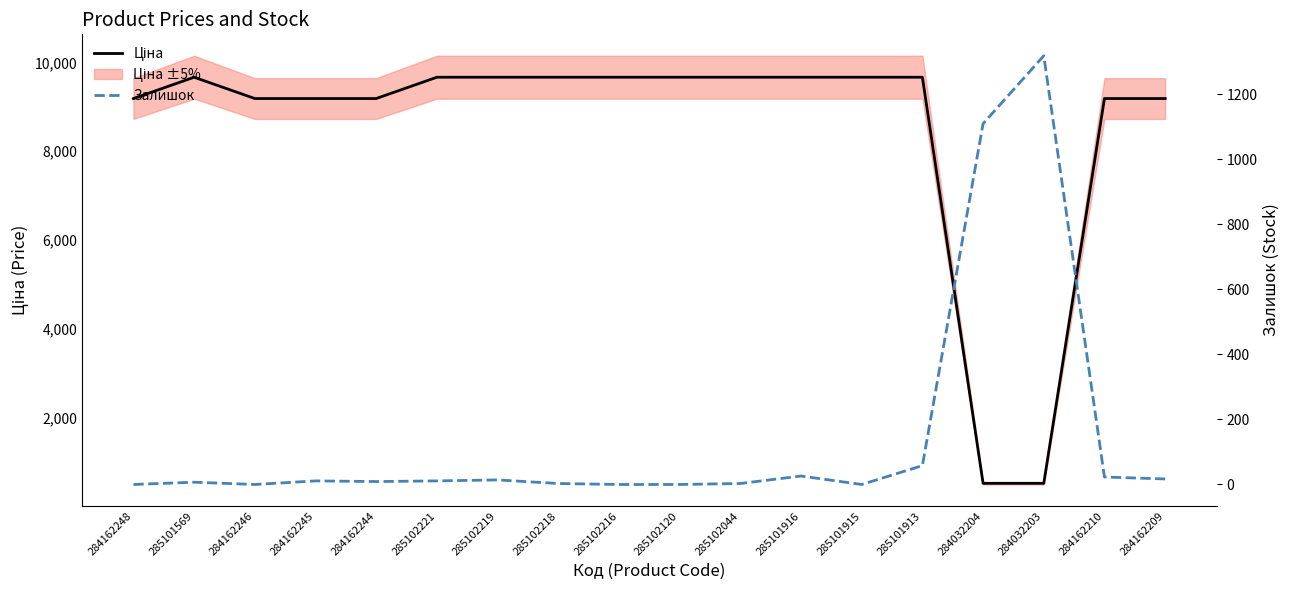

Read the Залишок value at 285102044.

3.0